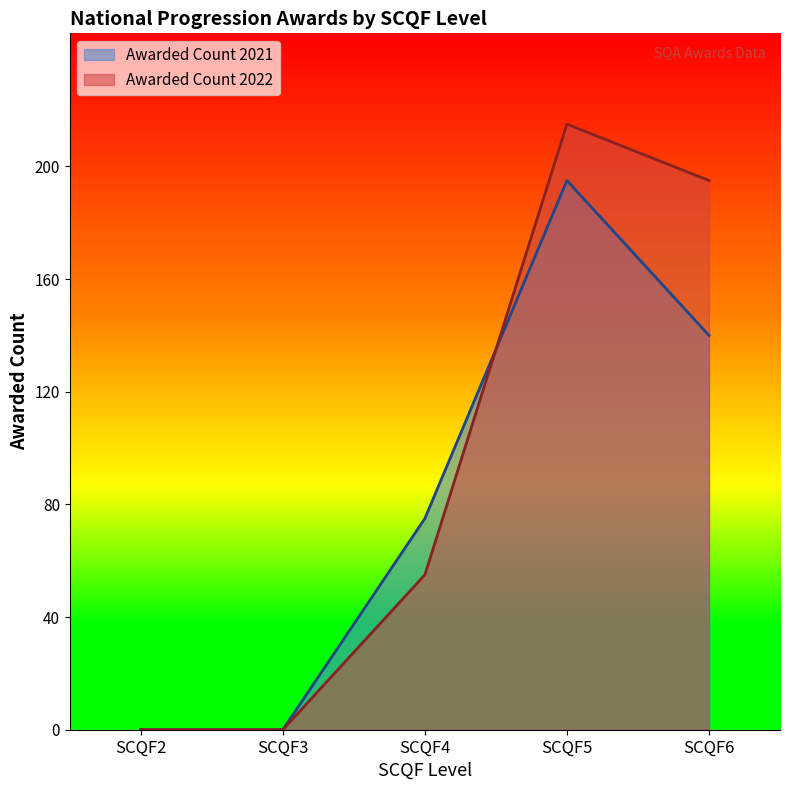

True or false: Awarded Count 2021 has a value of 85 at SCQF2.

False